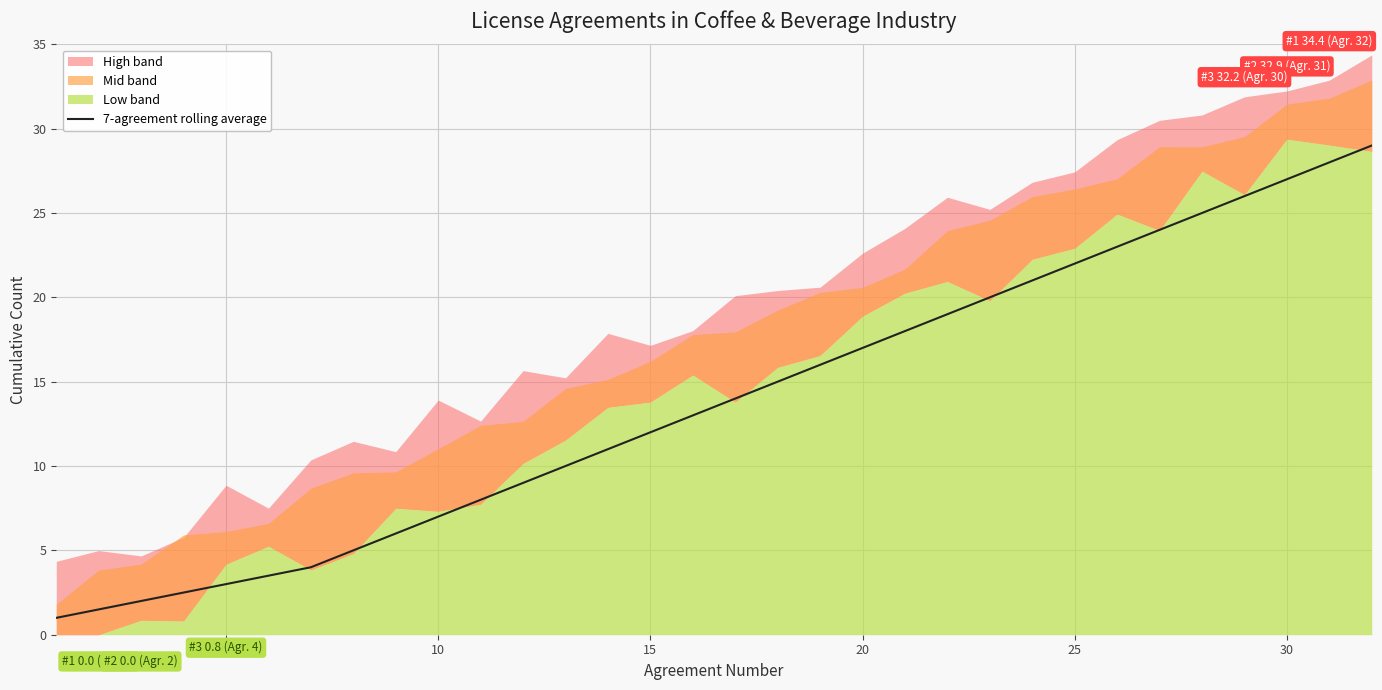

What is the difference between the maximum and minimum values?

28.0